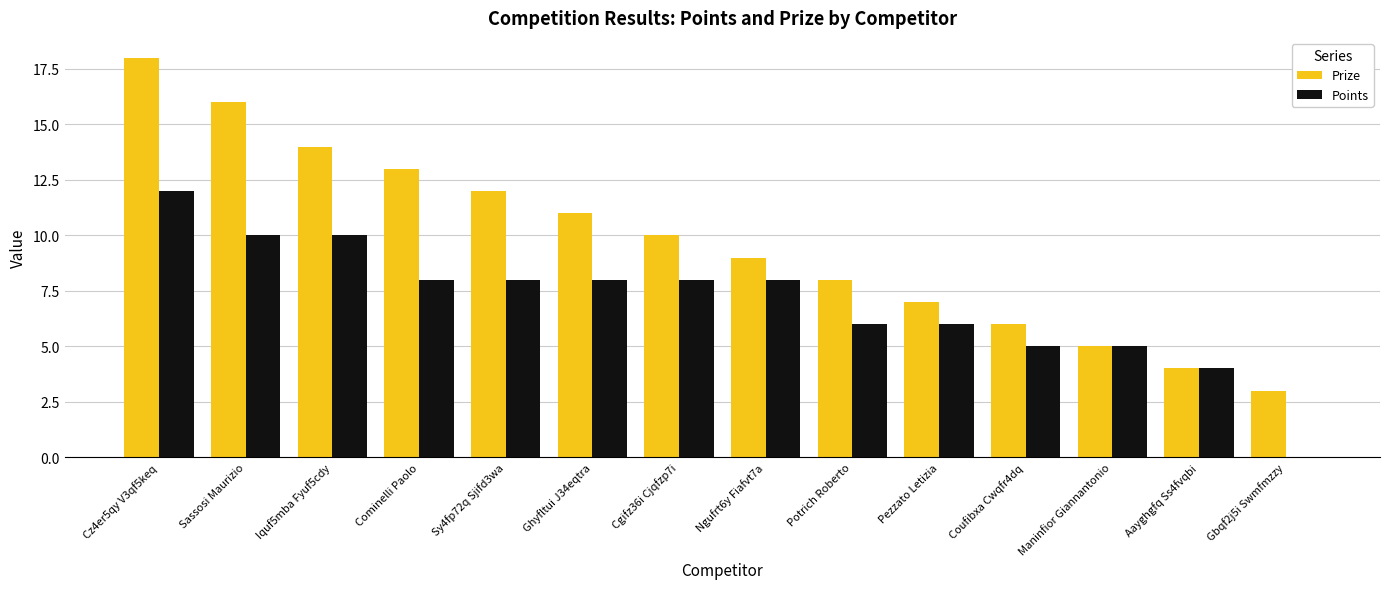

Which category has the highest value across all series?

Cz4er5qy V3qf5keq